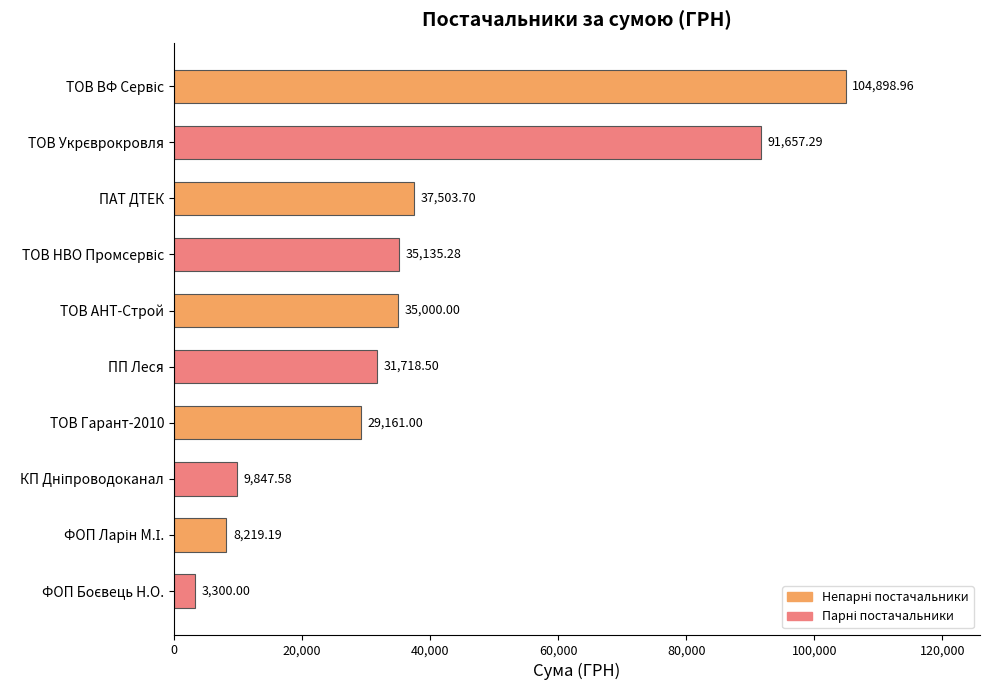

What is the sum of all values?

386441.5